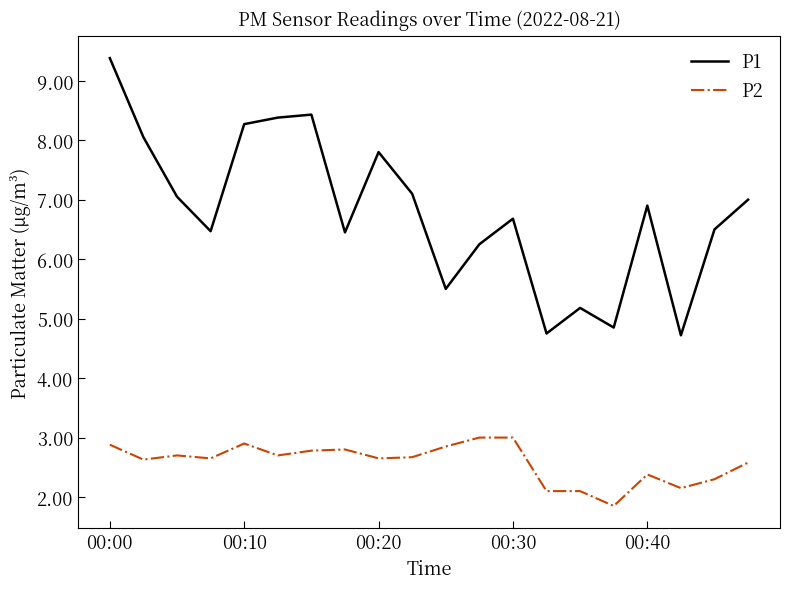

List the series in order of their overall mean, highest first.

P1, P2